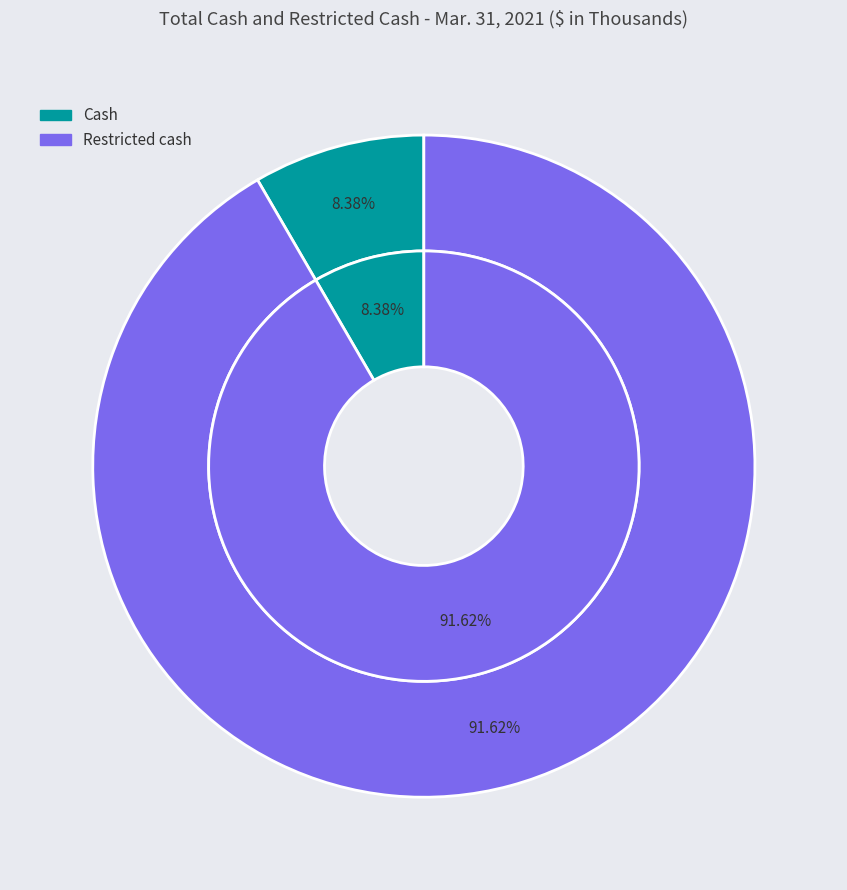

What portion of the pie excludes Restricted cash?

8.4%